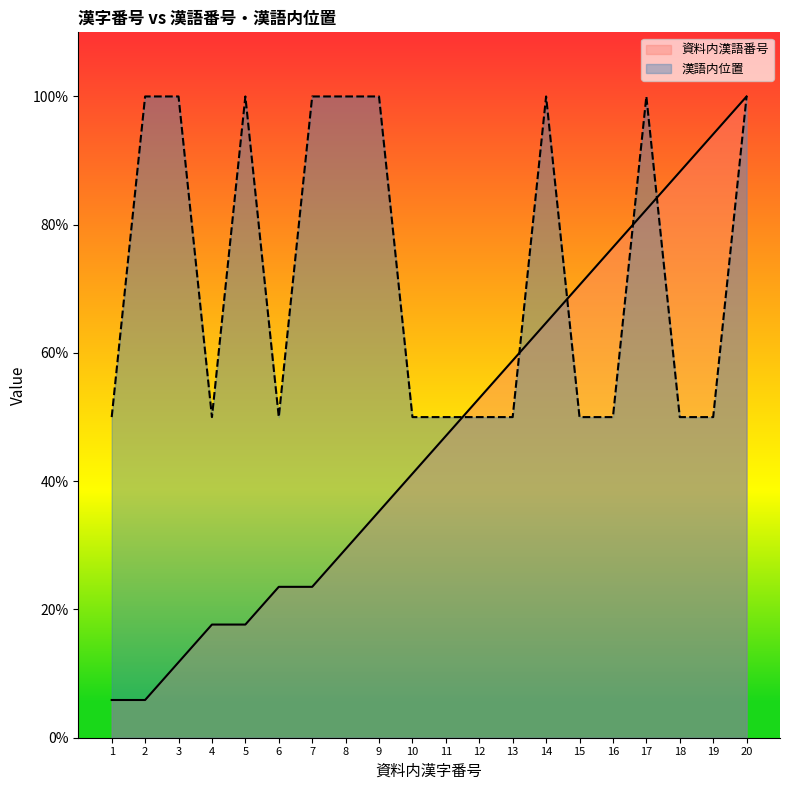

What is the average value of the 漢語内位置 series?

72.5